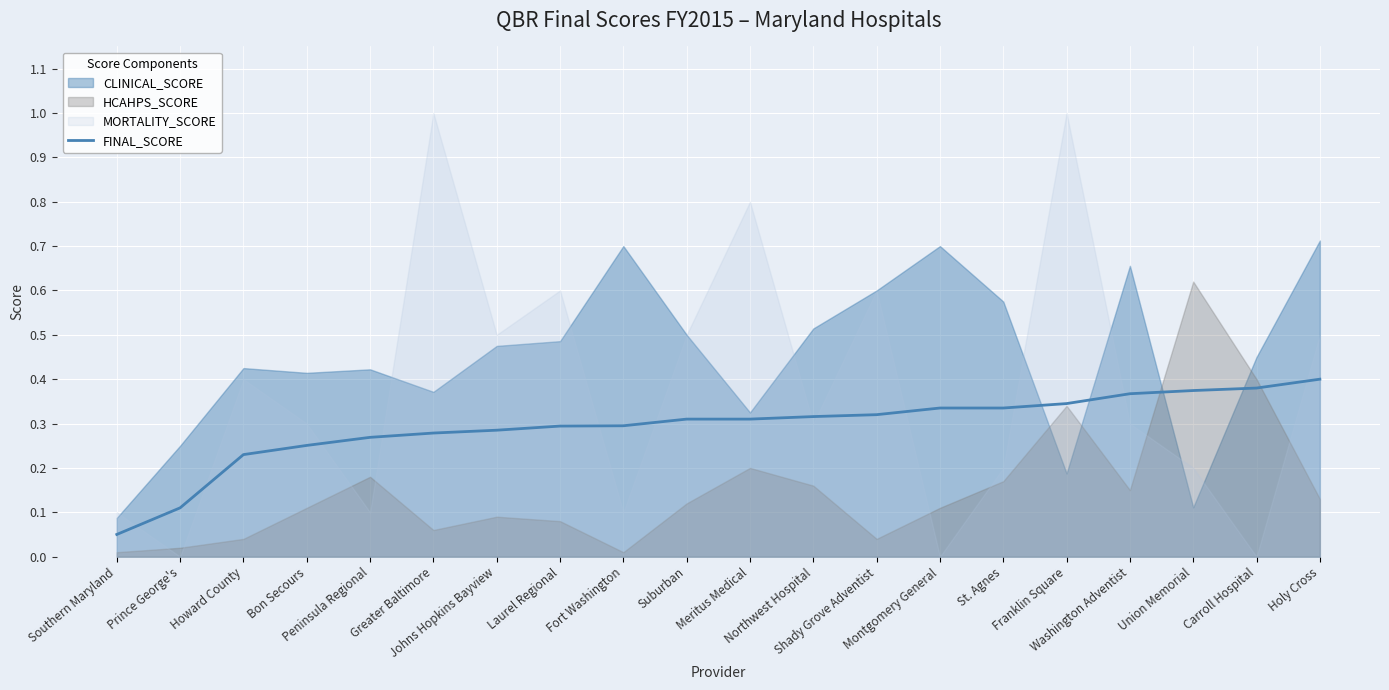

What is the average value?

0.3